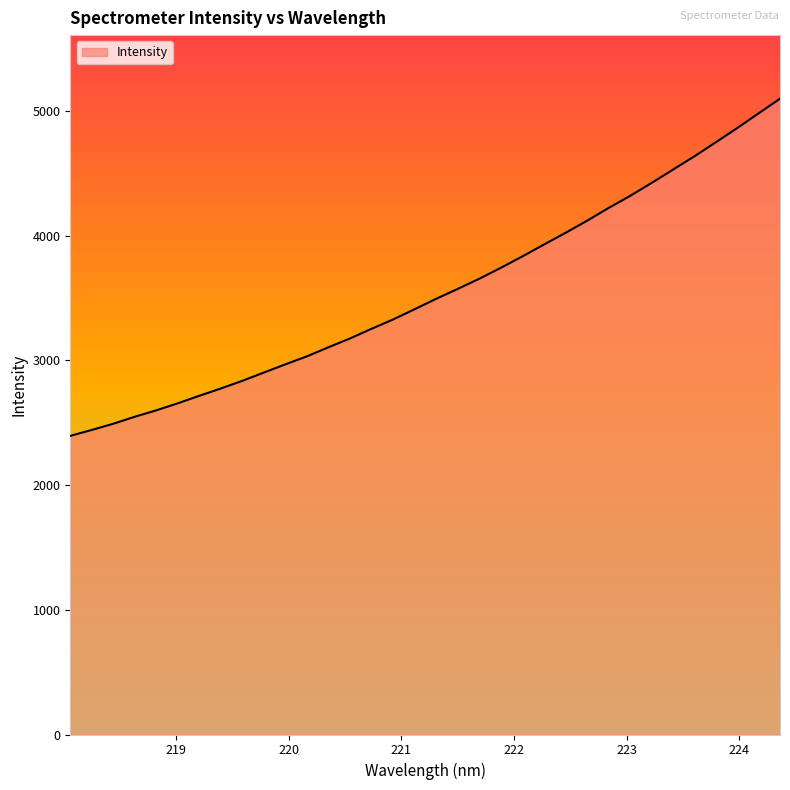

What is the difference between the maximum and minimum values?

2703.7